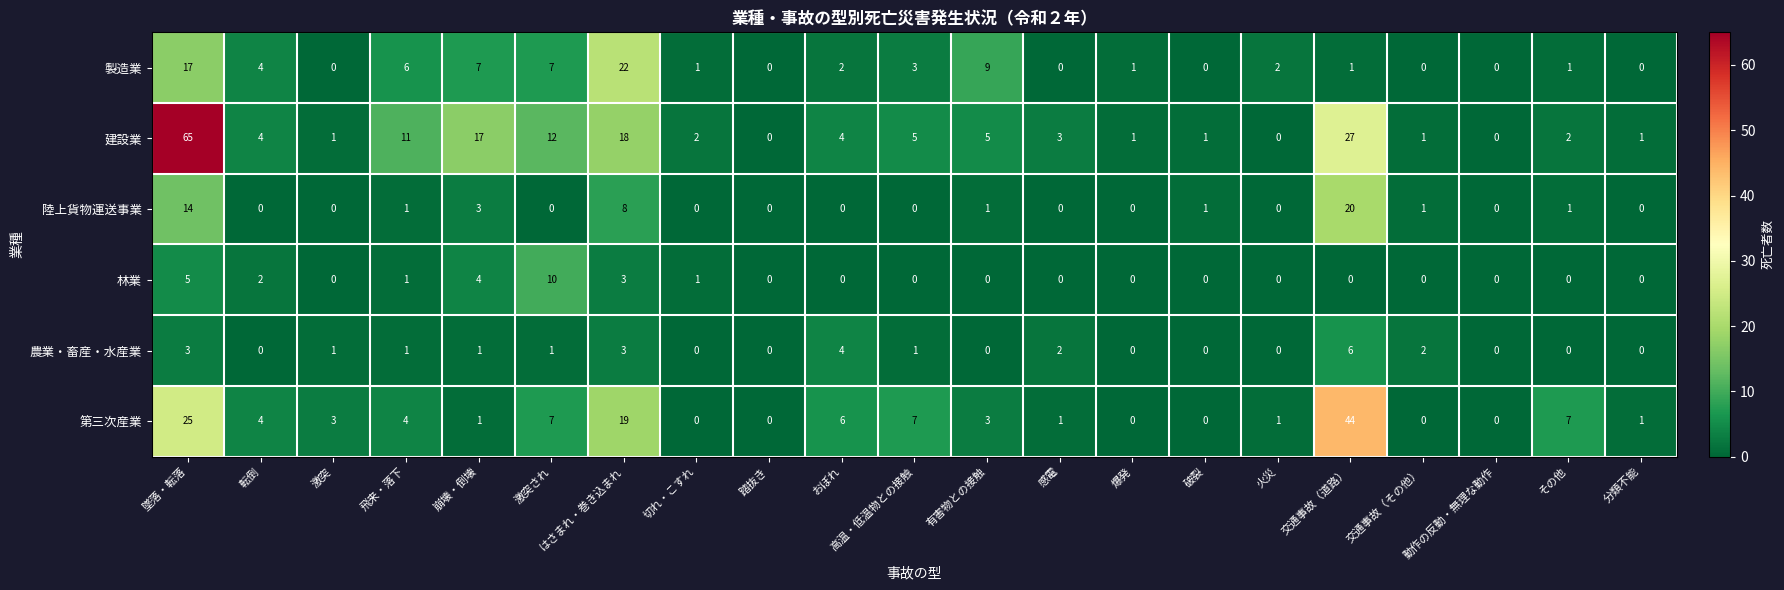

True or false: 第三次産業 has a value of 7 at 激突され.

True